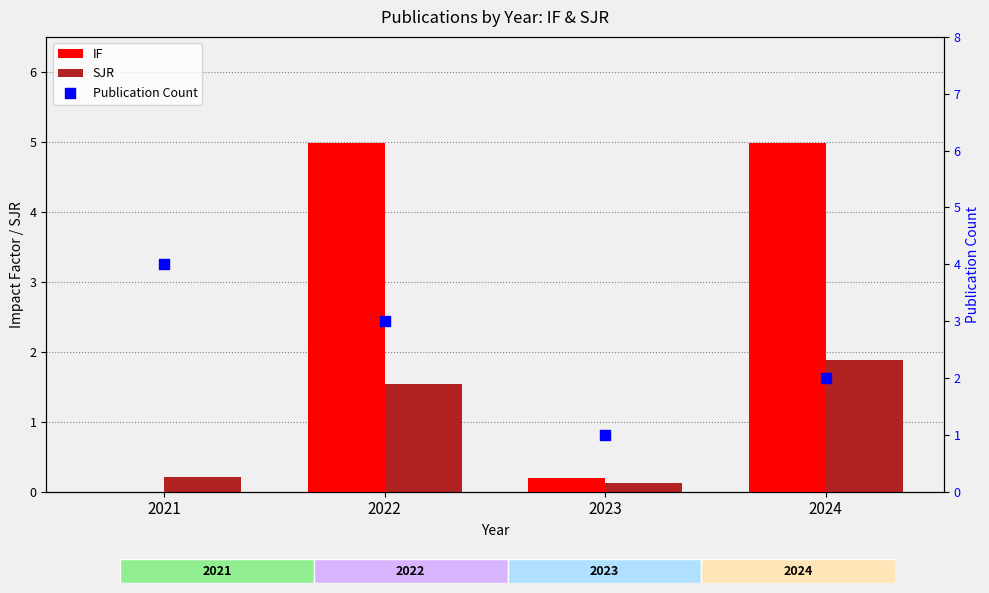

What is the total value across all series at 2024?

8.9